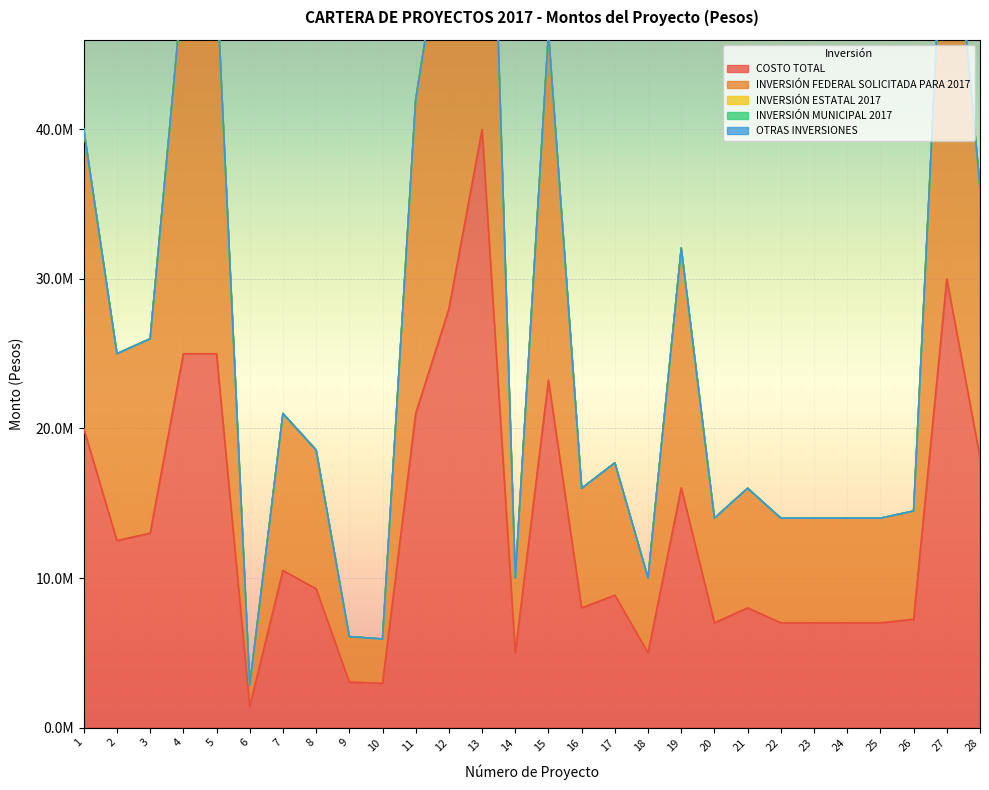

The INVERSIÓN ESTATAL 2017 series shows 0 at 23. True or false?

True